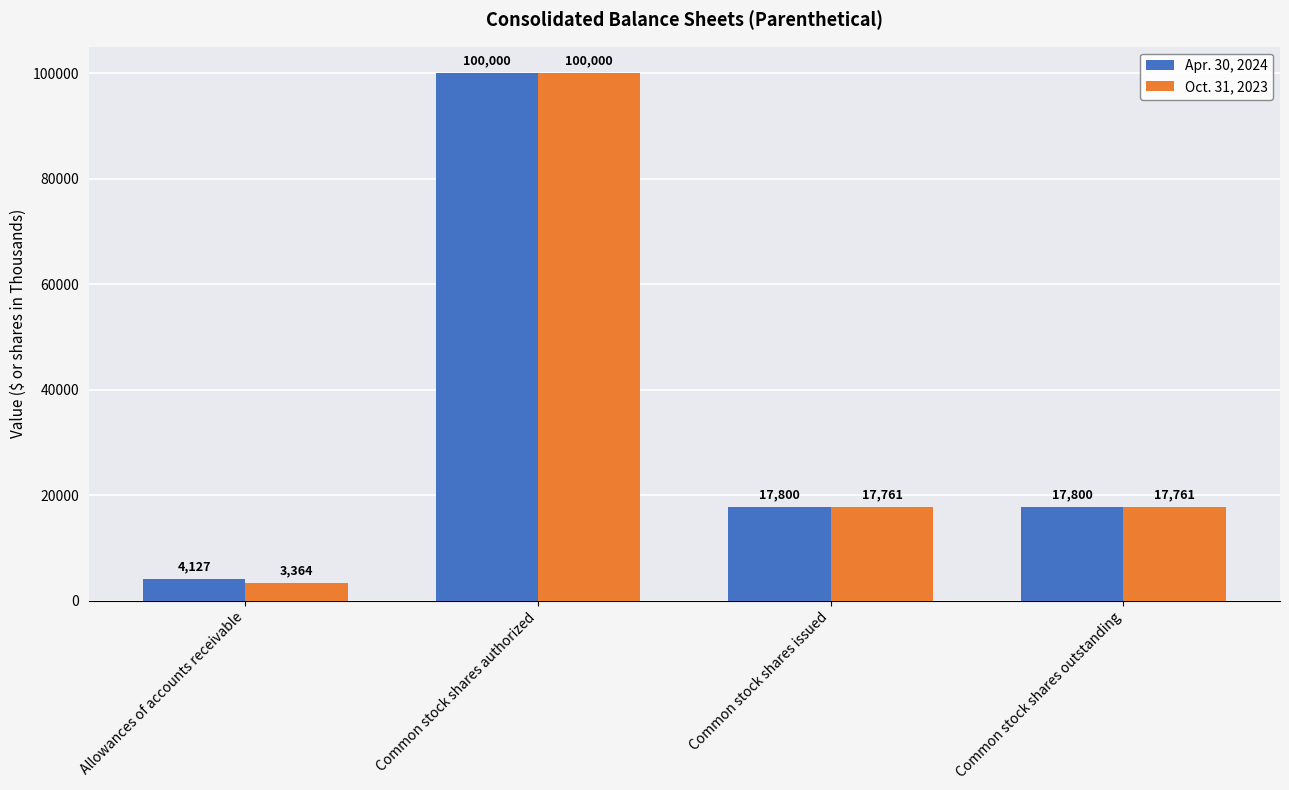

What position from the left is Common stock shares authorized?

2